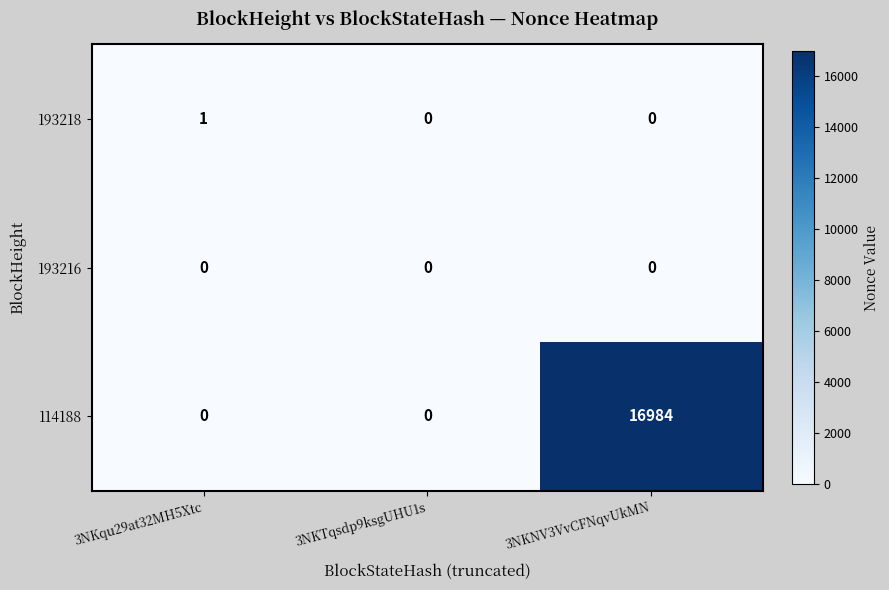

What is the total value across all series at 3NKNV3VvCFNqvUkMN?

16984